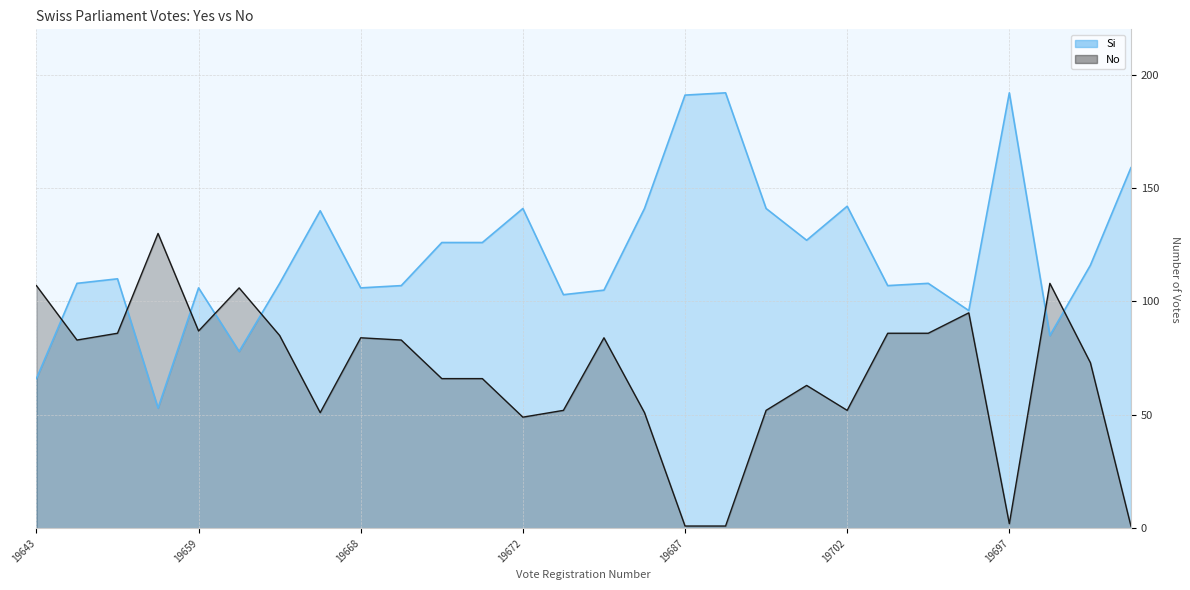

What is the label of the 16th point from the left?

19688